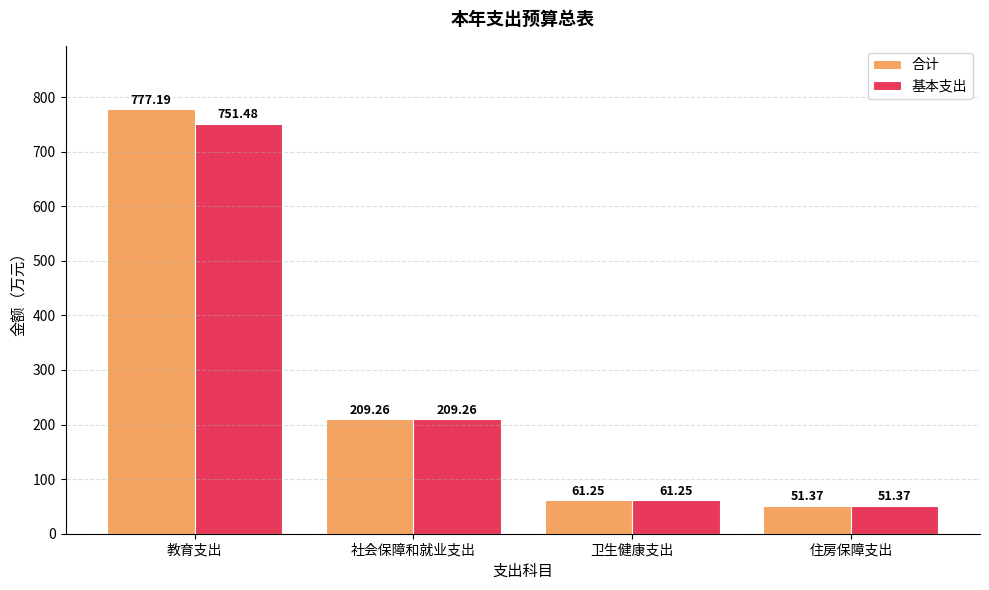

What is the lowest value of the 合计 series?

51.4